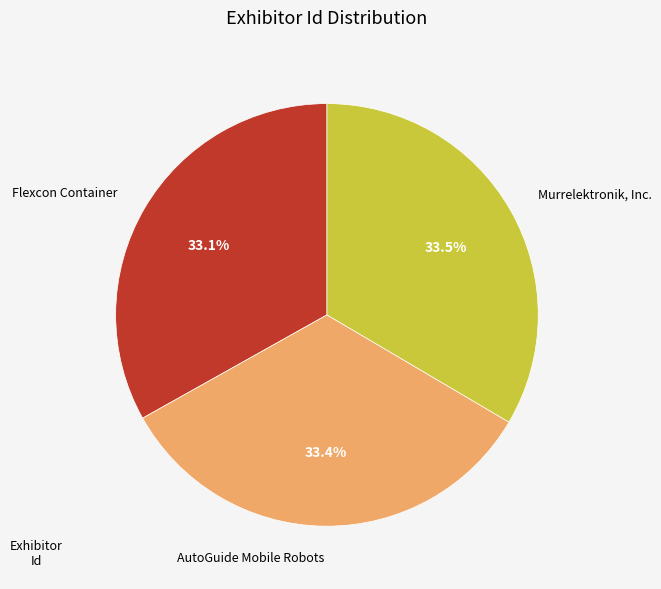

Rank the categories by value from lowest to highest.

Flexcon Container, AutoGuide Mobile Robots, Murrelektronik, Inc.